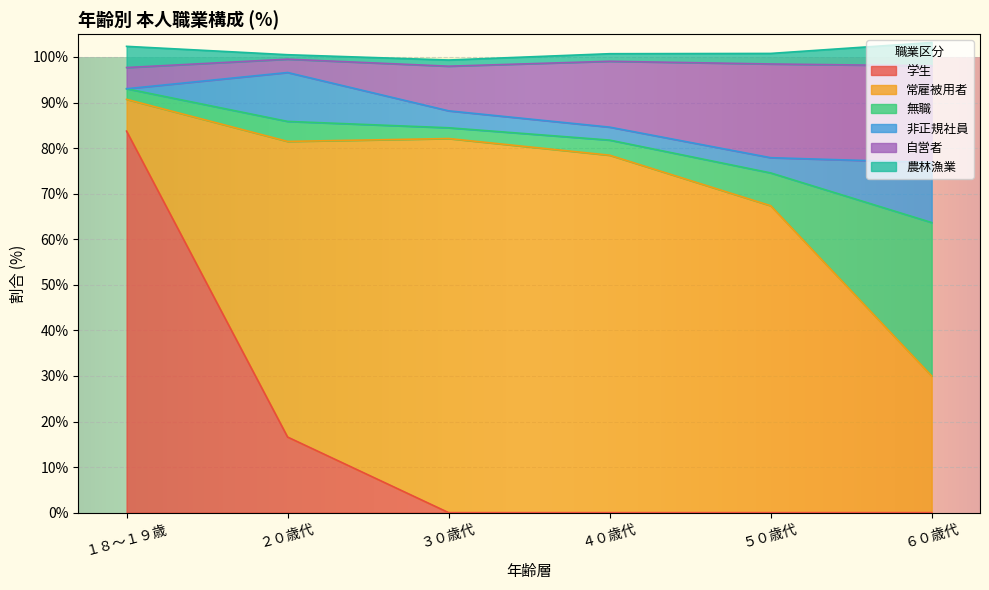

What is the value of the 常雇被用者 point at the 2nd from the left?

64.9